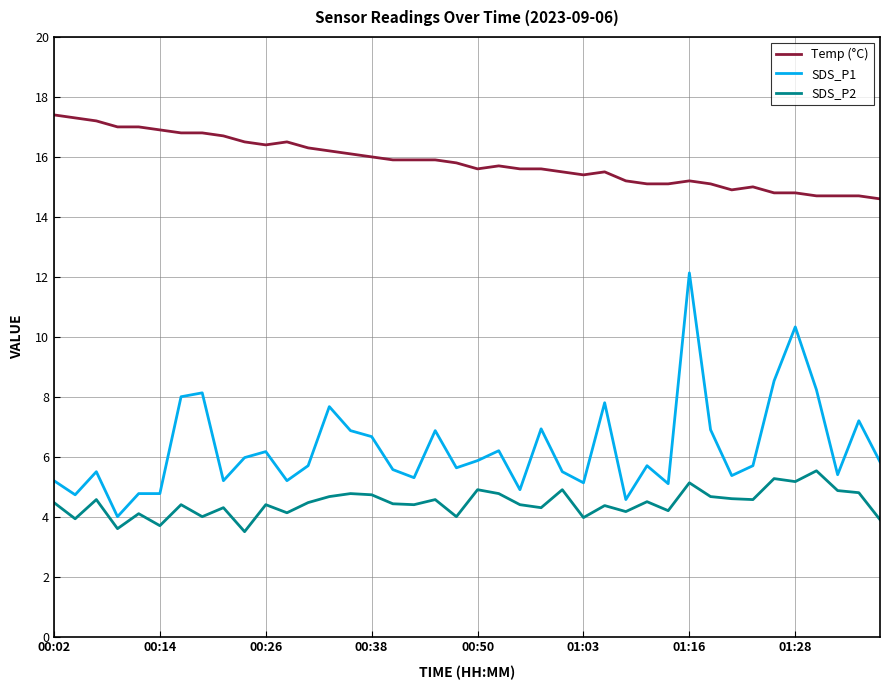

Which series has the widest spread of values?

SDS_P1